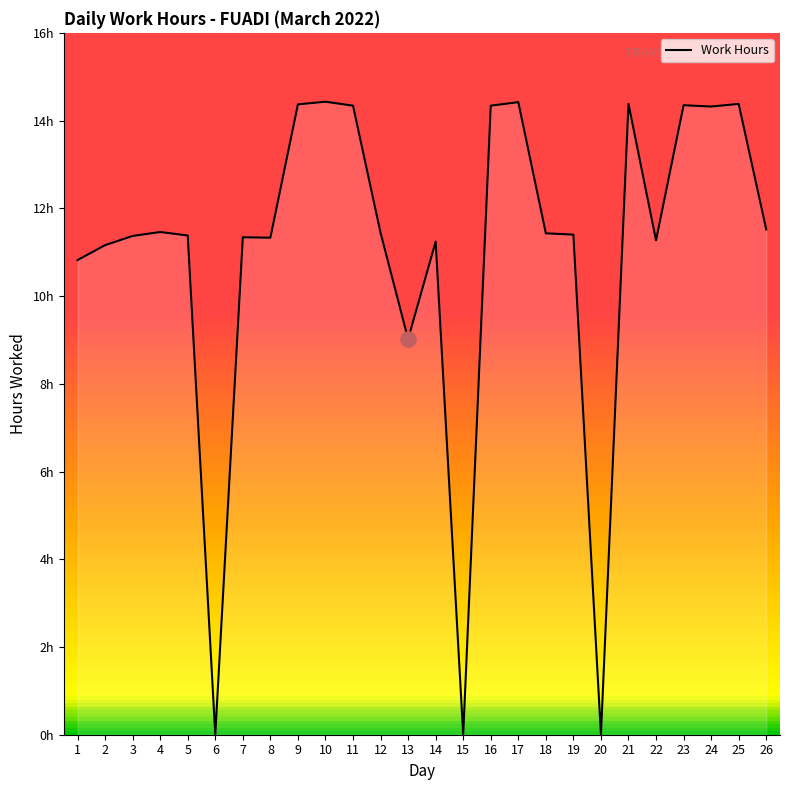

Which has a higher value, 23 or 22?

23